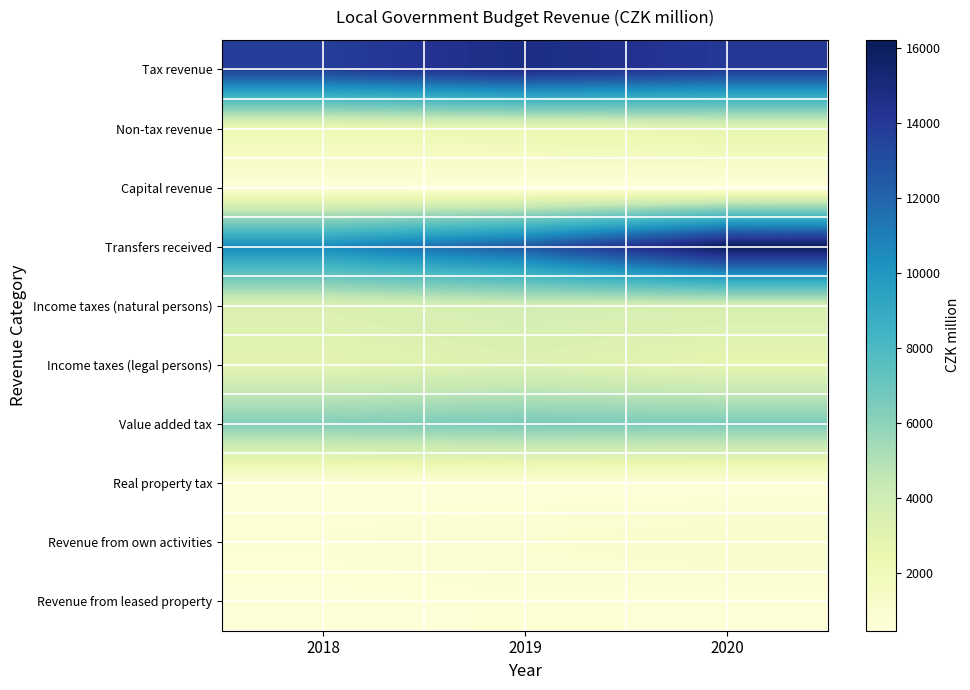

Reading left to right, list all the values displayed in this chart.

Tax revenue: 2018=13724.8	2019=14798.5	2020=13987.1
Non-tax revenue: 2018=2293.3	2019=2458.6	2020=2863.4
Capital revenue: 2018=594.5	2019=507.4	2020=462.7
Transfers received: 2018=10601.7	2019=12521.7	2020=16215.8
Income taxes (natural persons): 2018=3405.9	2019=3831.7	2020=3606.2
Income taxes (legal persons): 2018=2906.4	2019=3265.4	2020=2751.1
Value added tax: 2018=6232.7	2019=6528.0	2020=6458.6
Real property tax: 2018=557.7	2019=563.5	2020=562.0
Revenue from own activities: 2018=793.2	2019=967.7	2020=1204.3
Revenue from leased property: 2018=657.1	2019=726.8	2020=688.9